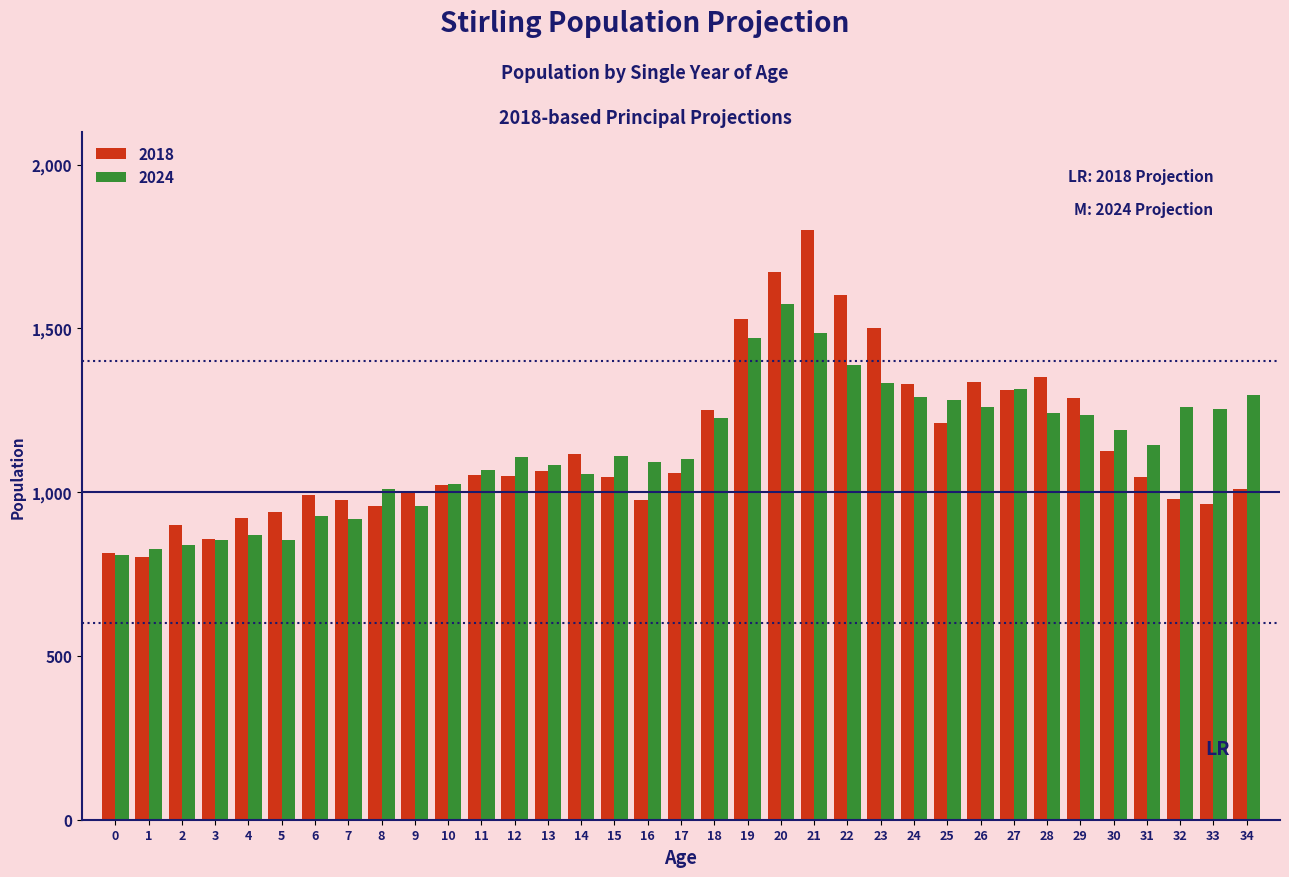

What is the difference between the highest and lowest values at 32?

282